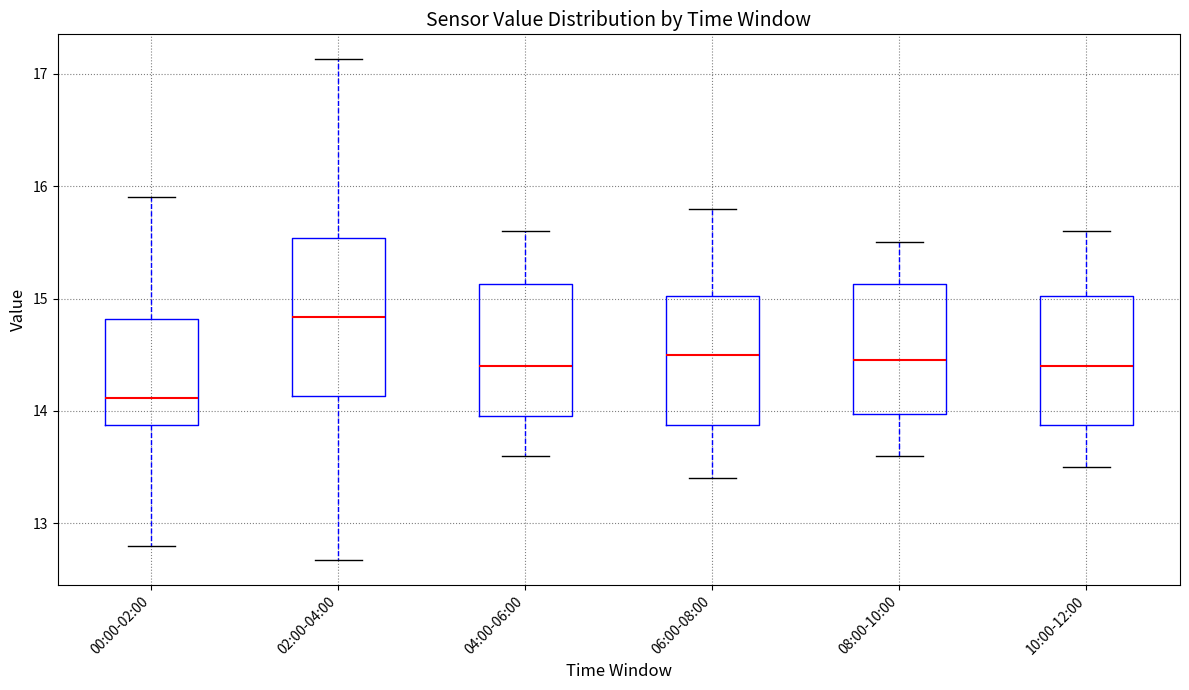

Which box's median line is the highest?

02:00-04:00